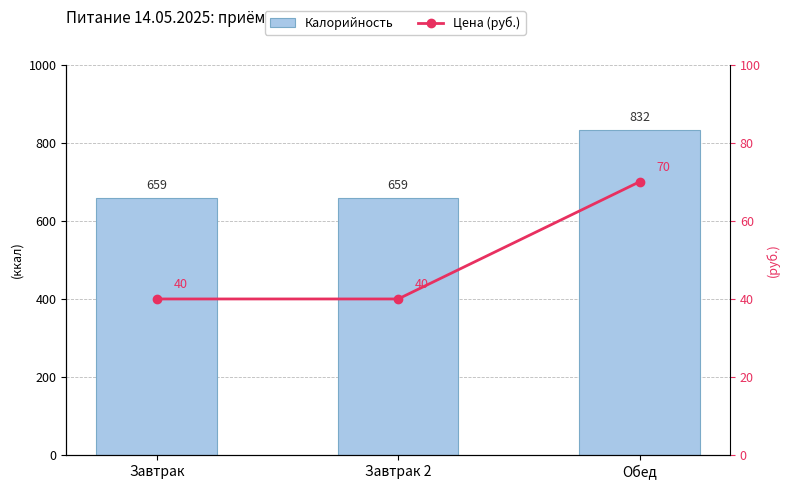

At which category is the sum across all series the highest?

Обед